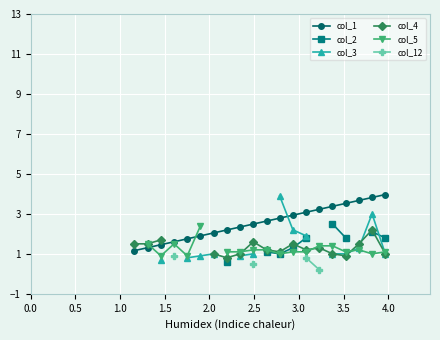

What is the lowest value of the col_1 series?

1.2